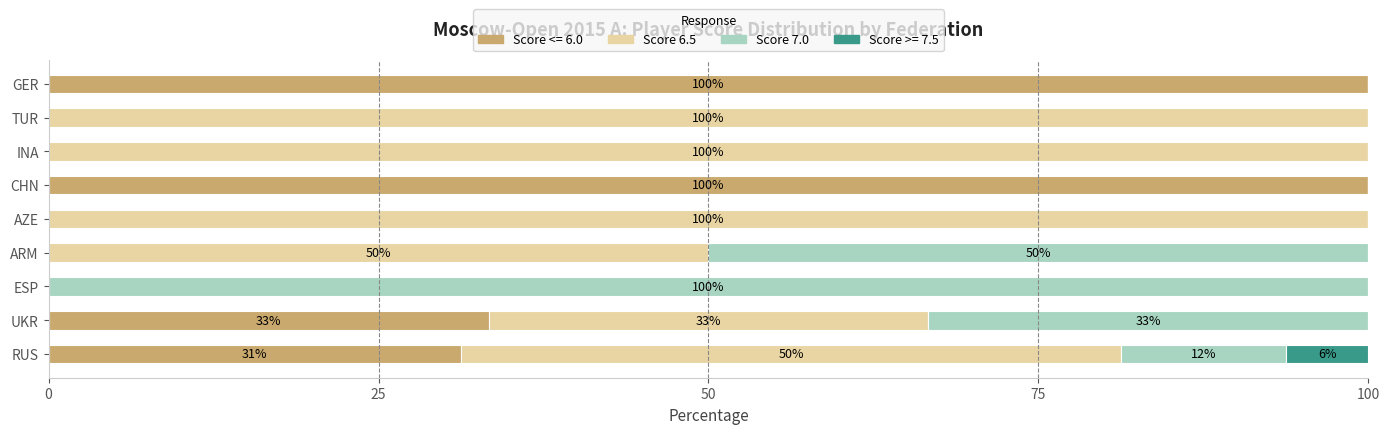

What is the highest value of the Score <= 6.0 series?

100.0